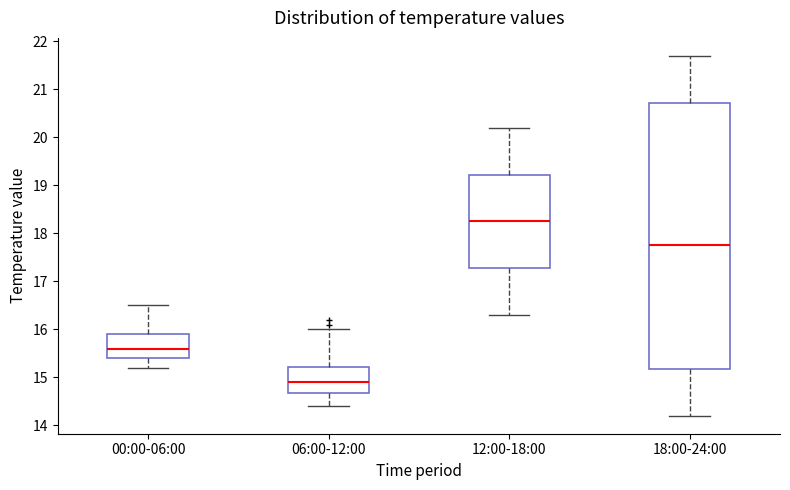

Where does the lower whisker of the box for 06:00-12:00 end on the y-axis? The values are not printed on the chart, so give them approximately, as read against the axis.

14.4